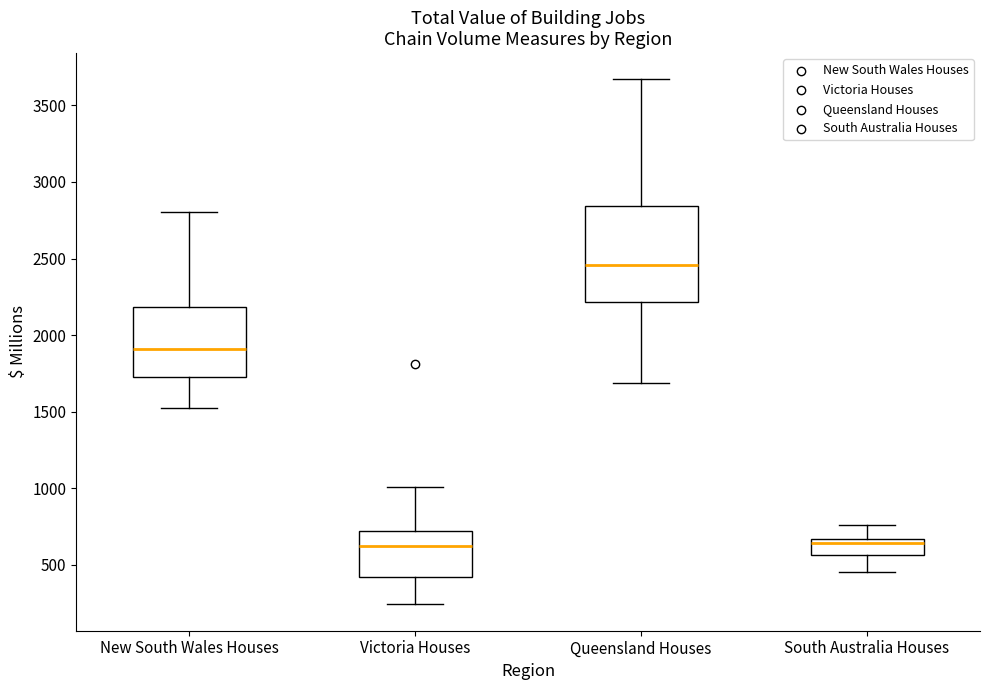

Which box's median line is the highest?

Queensland Houses